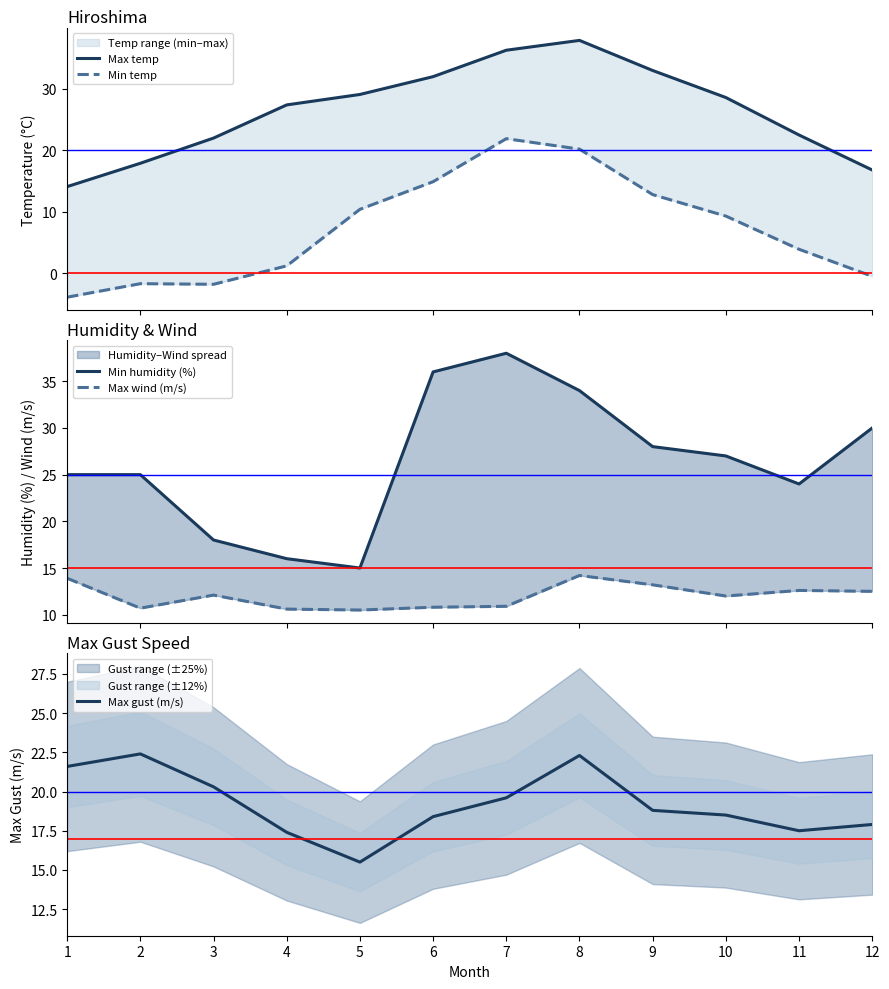

How many values in Min temp are below zero?

4